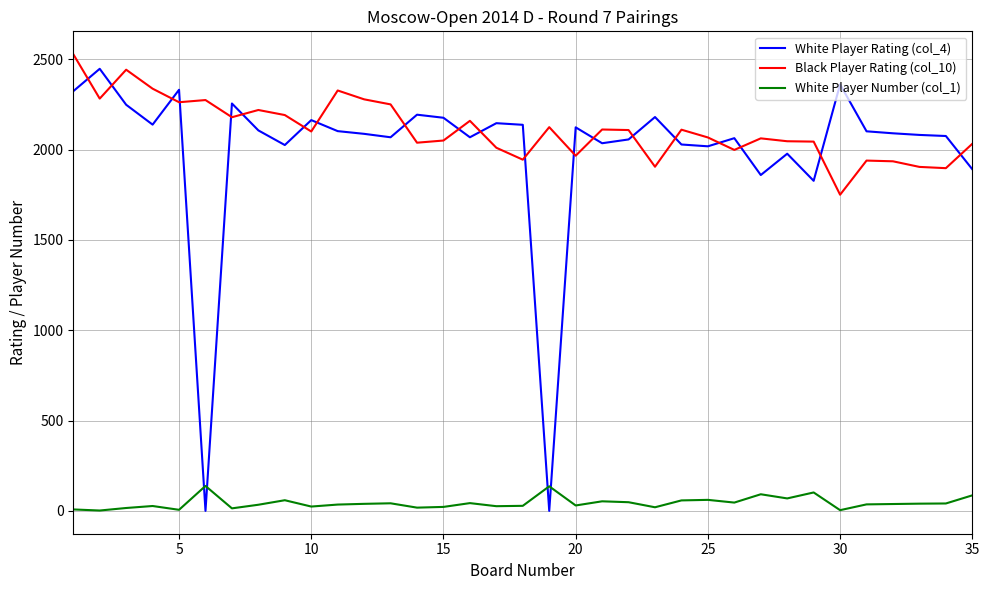

Which series has the largest range (max minus min)?

White Player Rating (col_4)